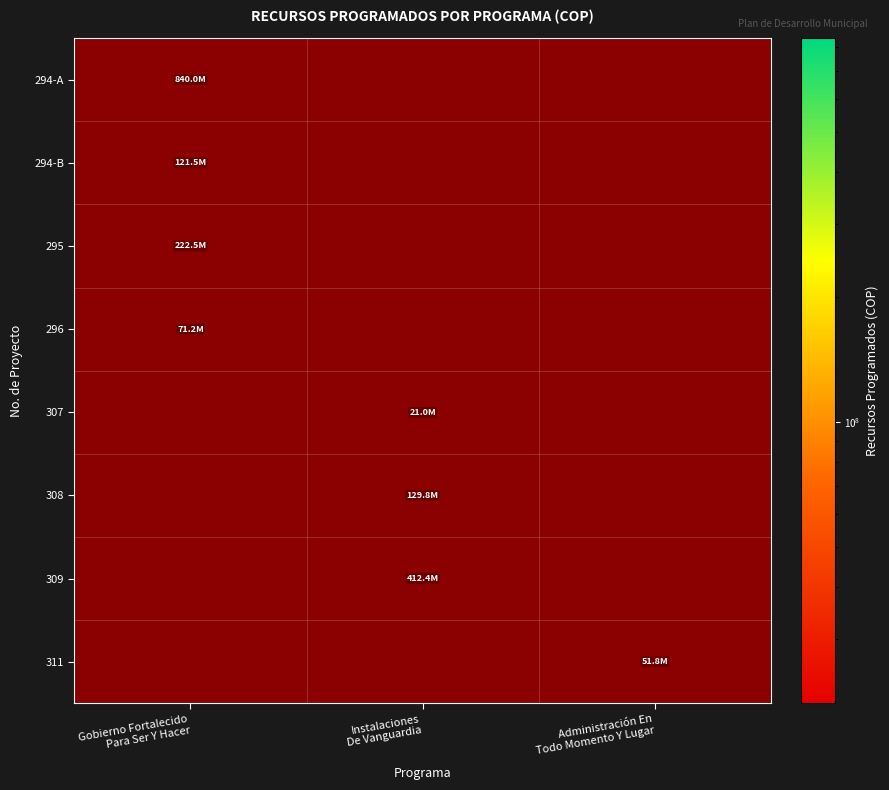

At how many categories does at least one series exceed 238012085?

2